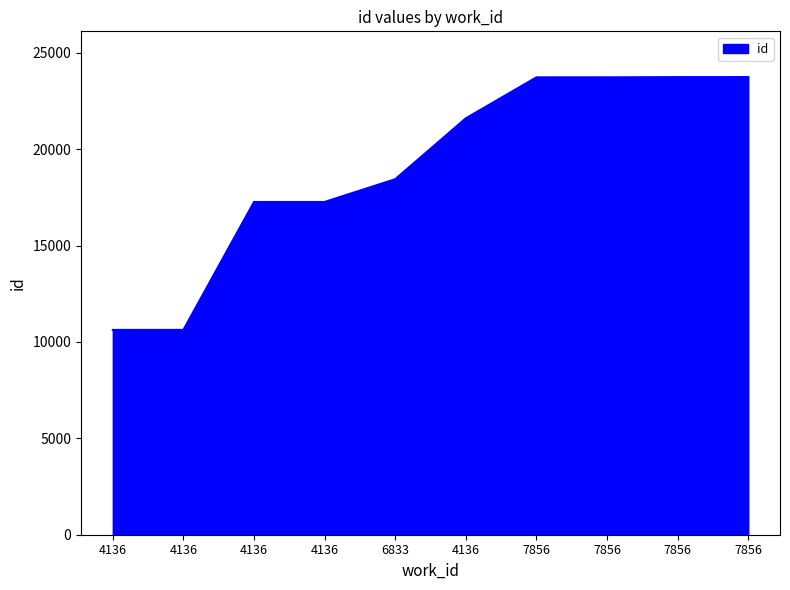

Rank the categories by value from lowest to highest.

4136, 4136, 4136, 4136, 6833, 4136, 7856, 7856, 7856, 7856